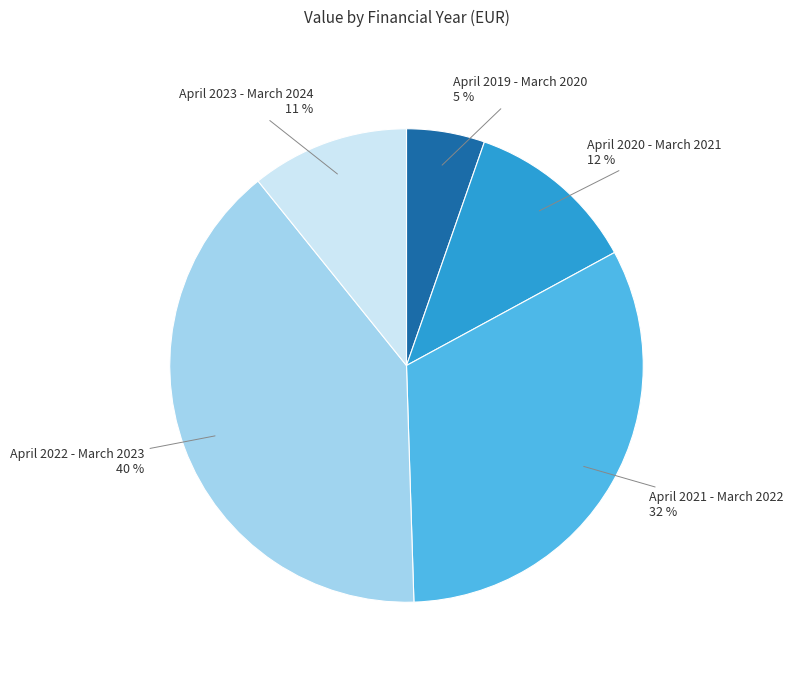

To the nearest percent, what portion does April 2023 - March 2024 represent?

11%